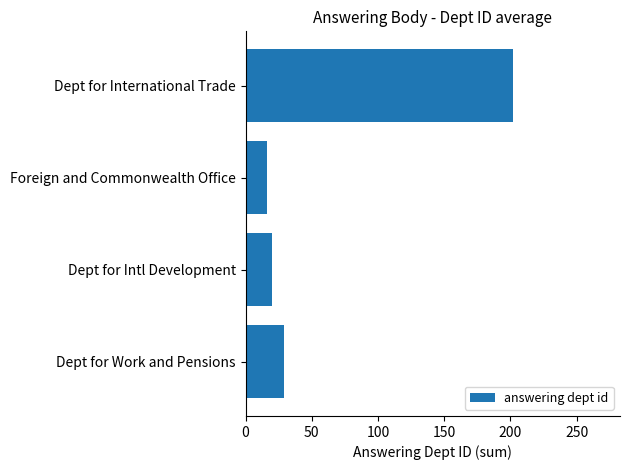

How many categories are shown in the chart?

4